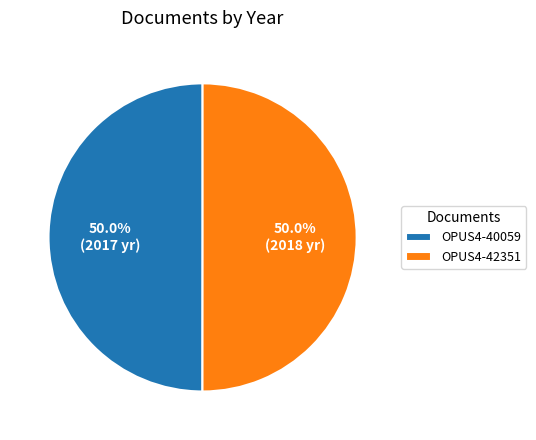

What is the ratio of the value at OPUS4-42351 to the value at OPUS4-40059?

1.0